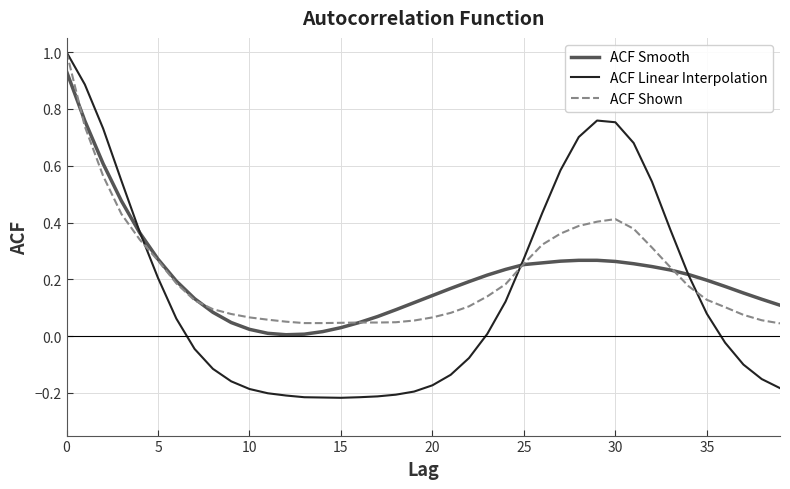

What is the sum of all ACF Smooth values?

8.5